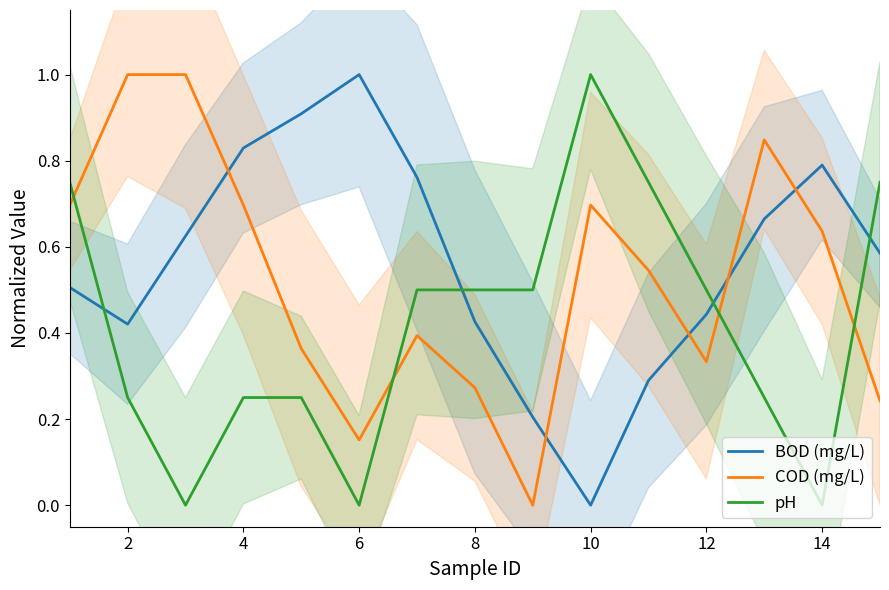

Which series ends up on top after the final intersection of BOD (mg/L) and pH?

pH